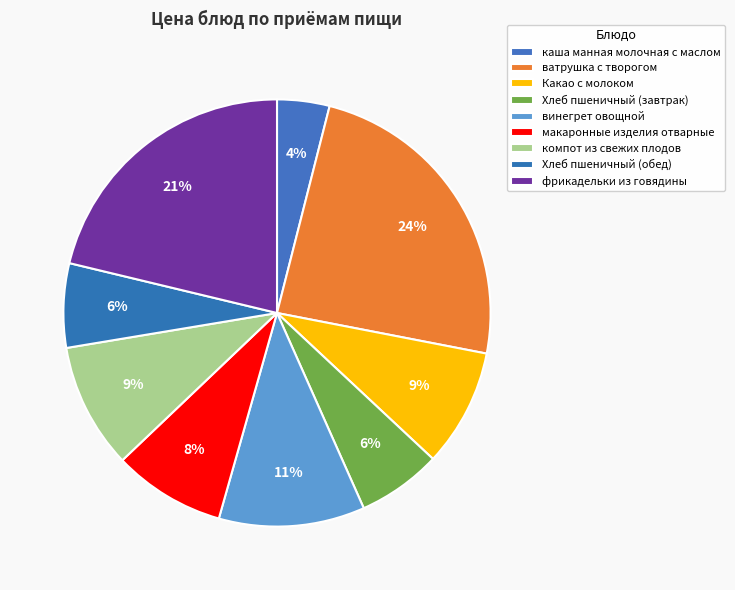

To the nearest percent, what is the difference between the largest and smallest slice percentages?

20%